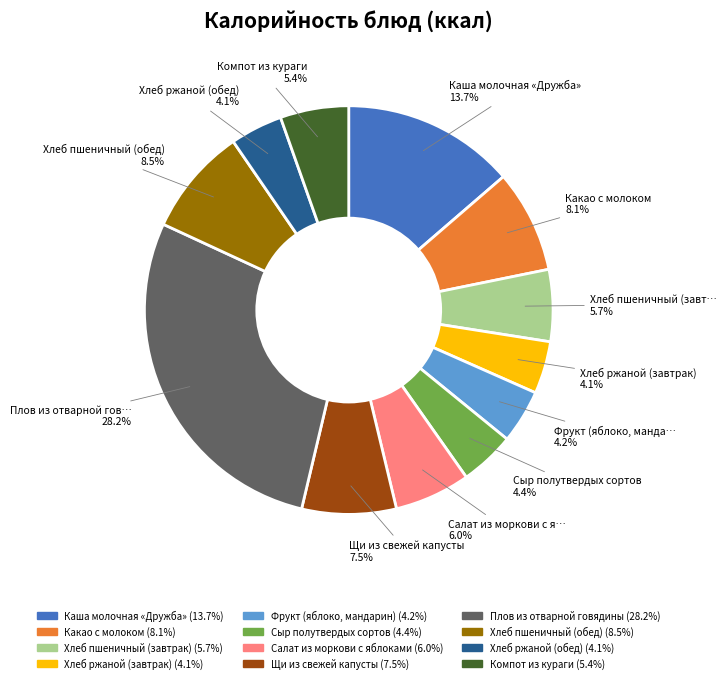

Count the number of slices in the pie.

12